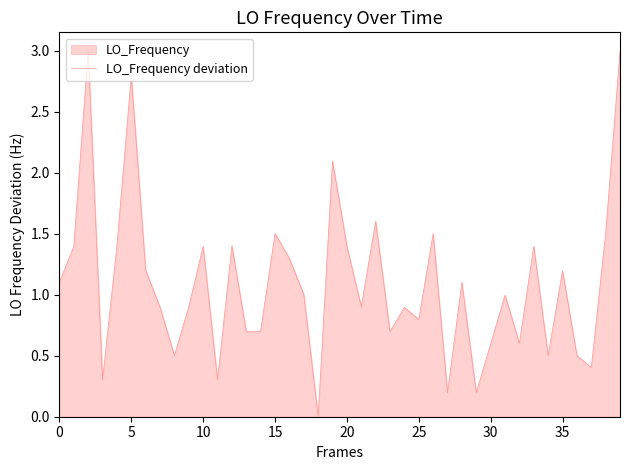

Reading left to right, transcribe all the data shown in this chart.

1.1	1.4	3.0	0.3	1.4	2.8	1.2	0.9	0.5	0.9	1.4	0.3	1.4	0.7	0.7	1.5	1.3	1.0	0.0	2.1	1.4	0.9	1.6	0.7	0.9	0.8	1.5	0.2	1.1	0.2	0.6	1.0	0.6	1.4	0.5	1.2	0.5	0.4	1.5	3.0